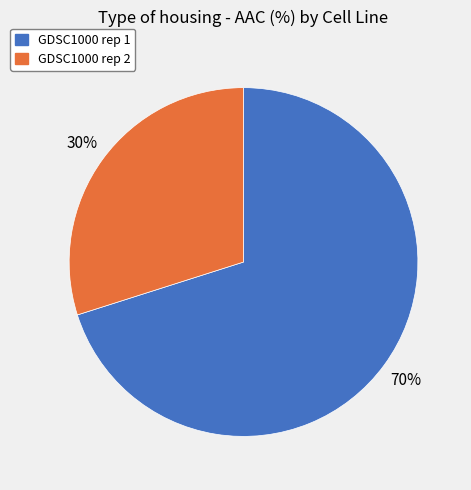

To the nearest percent, what is the difference between the GDSC1000 rep 1 and GDSC1000 rep 2 slice percentages?

40%